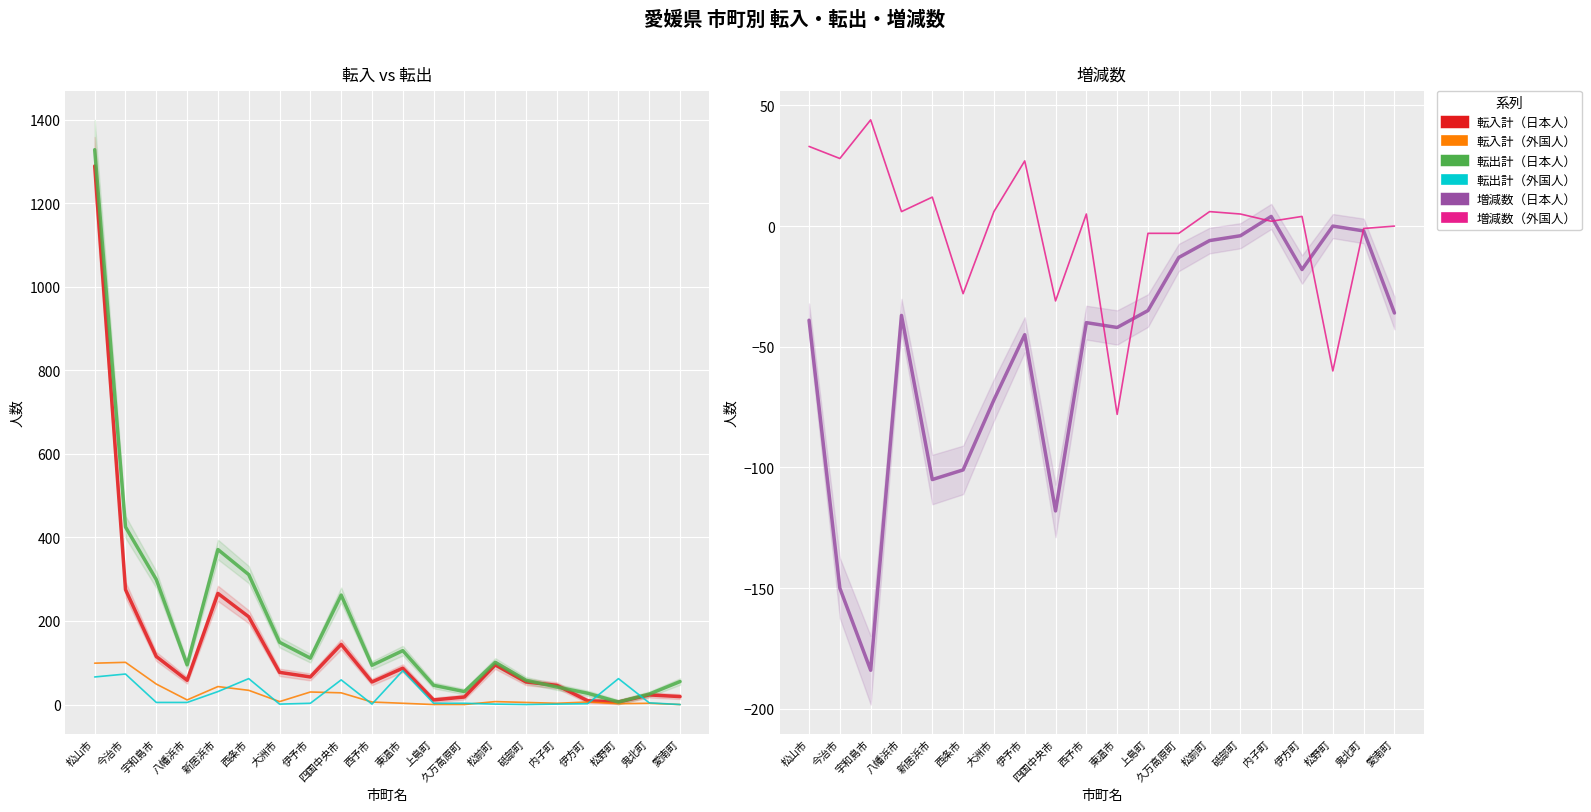

True or false: 転入計（日本人） and 増減数（日本人） cross at least once.

False